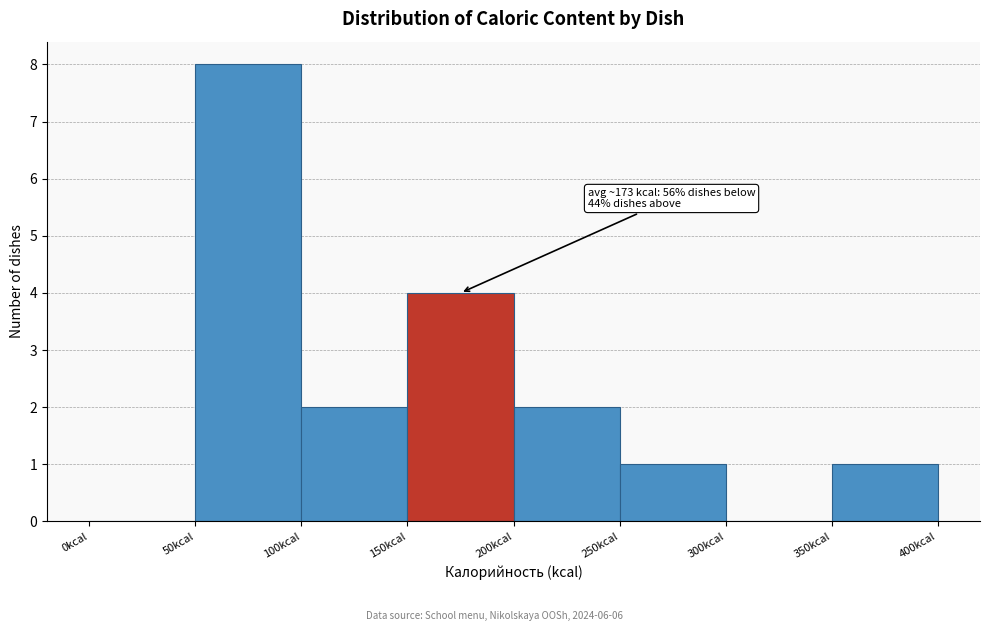

Which range on the x-axis has the tallest bar?

50 to 100